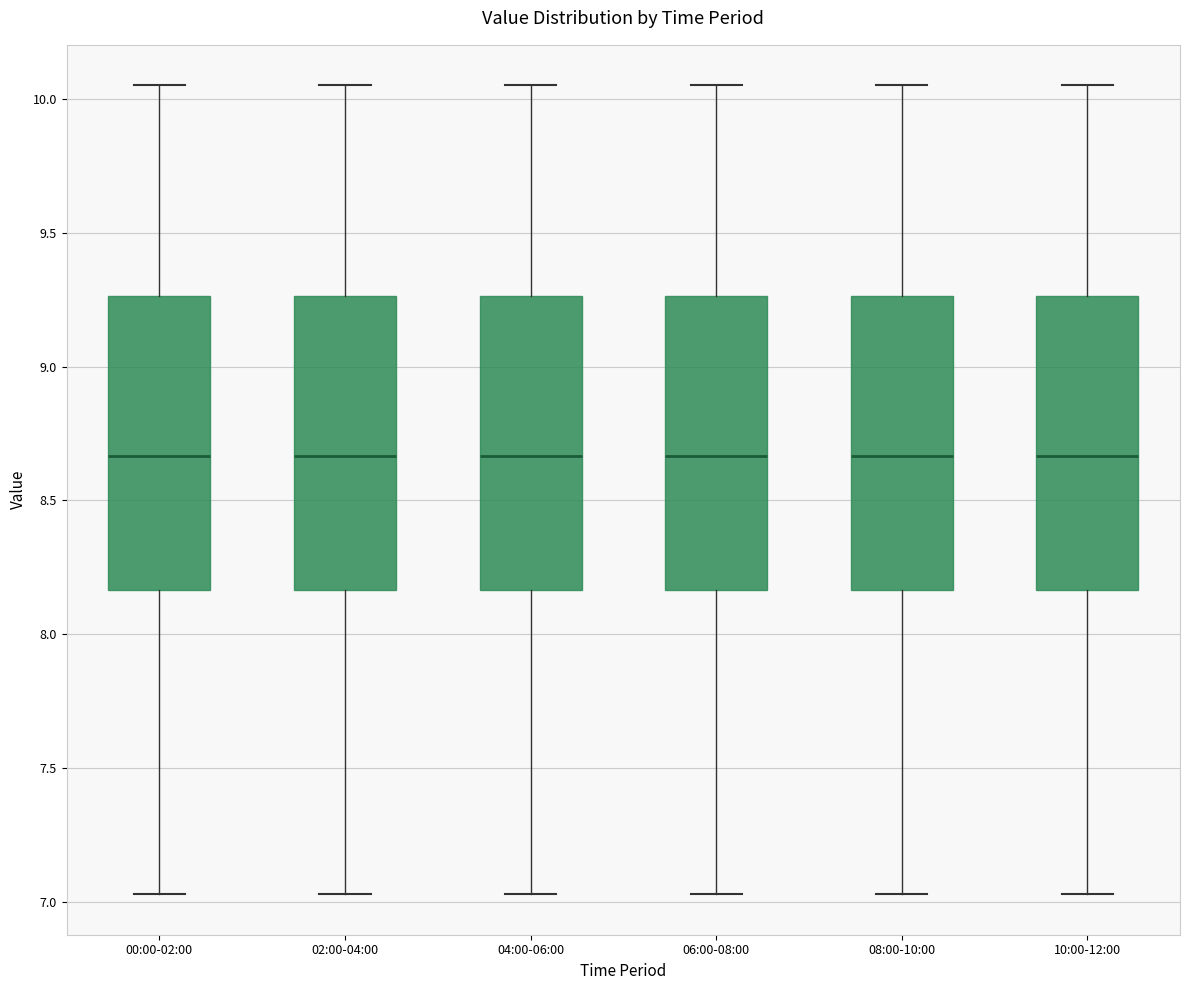

Where does the lower whisker of the box for 00:00-02:00 end on the y-axis? The values are not printed on the chart, so give them approximately, as read against the axis.

7.05